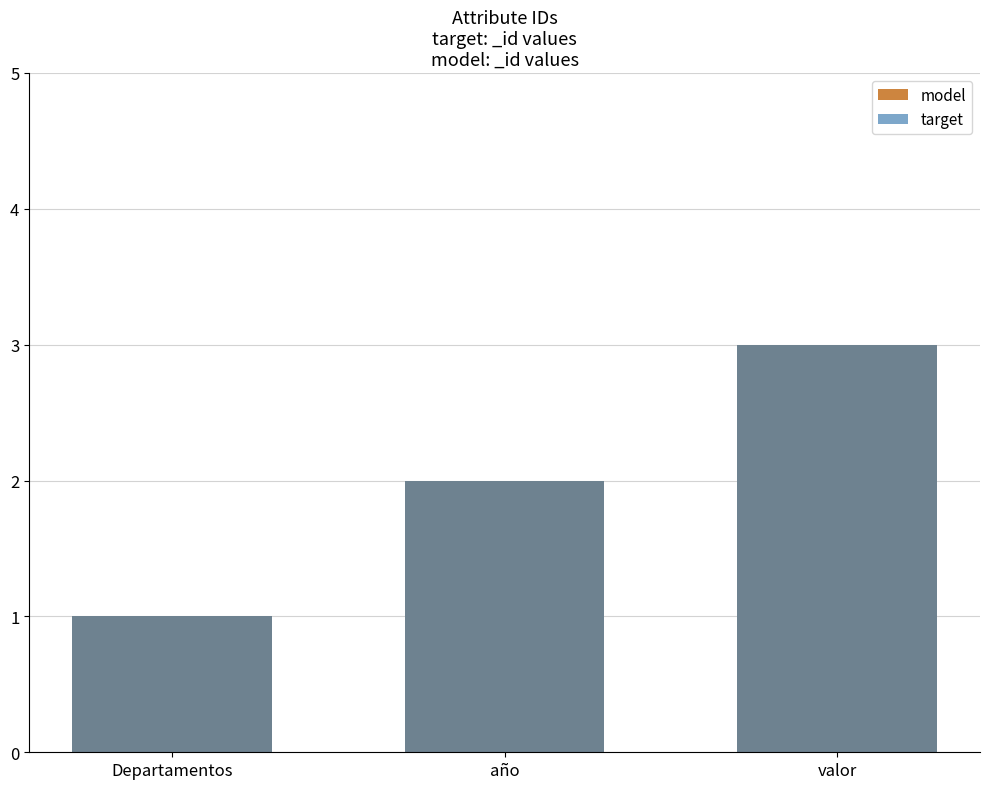

Where is target nearest to the value 2?

año